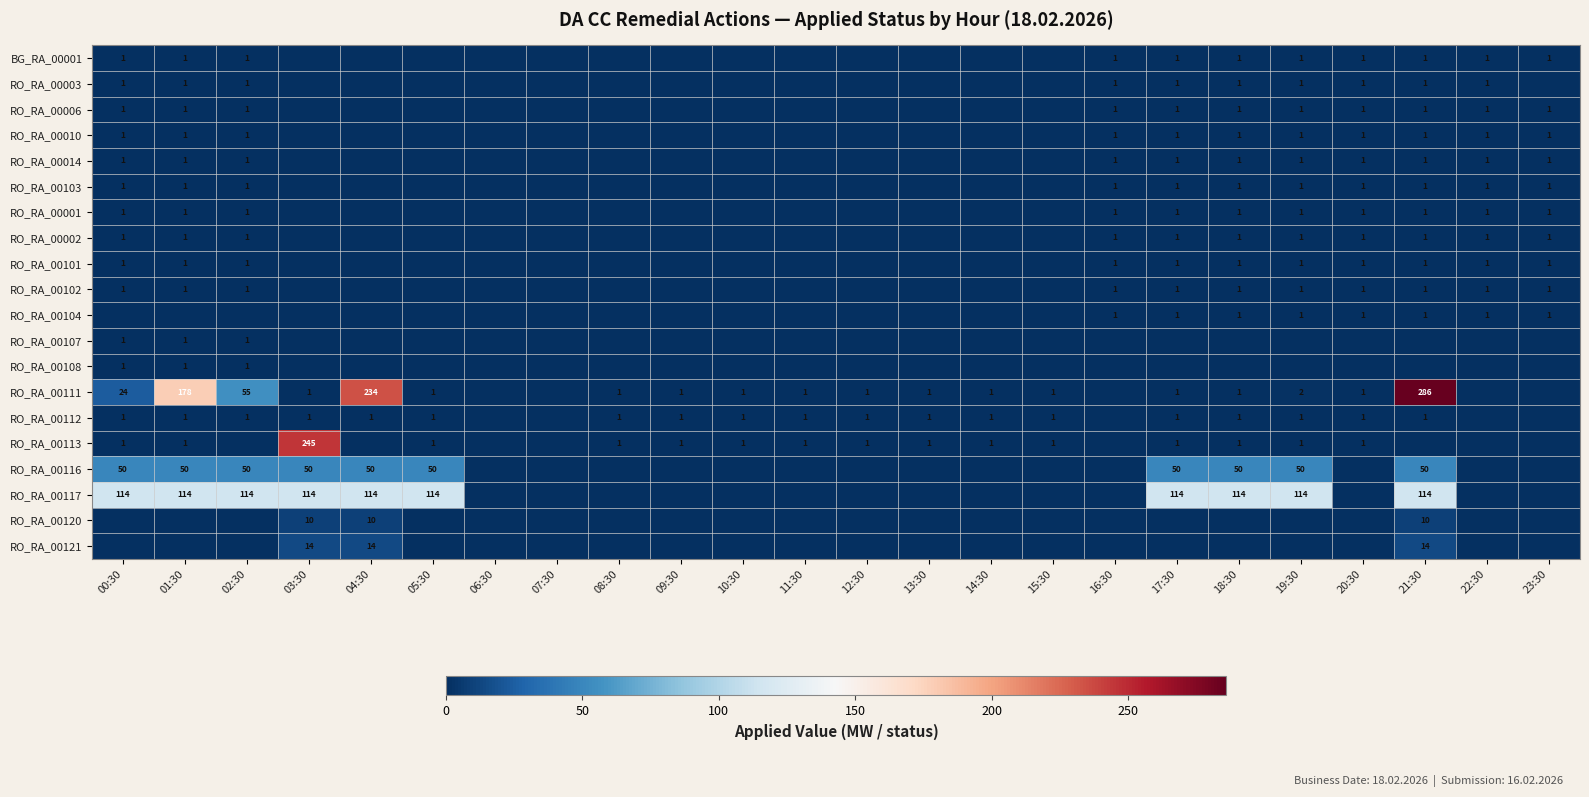

Is it true that RO_RA_00006 equals 2 at 20:30?

False